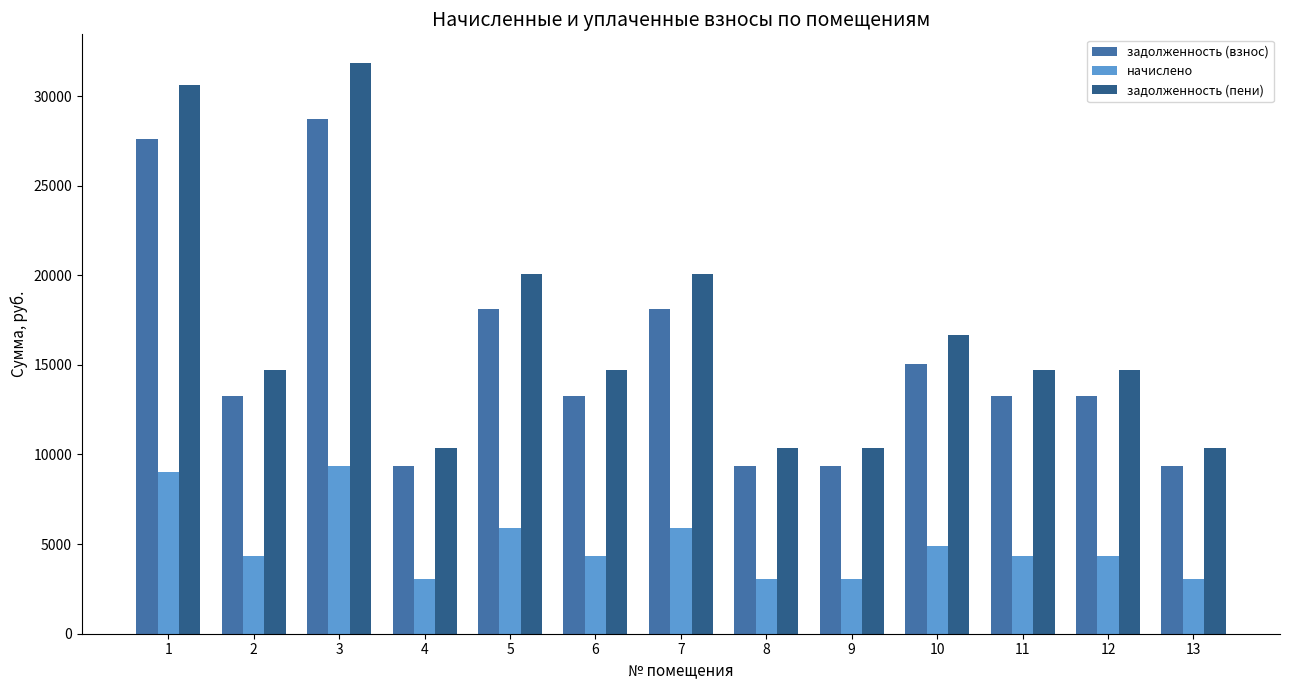

Rank the series at 13 from highest to lowest value.

задолженность (пени), задолженность (взнос), начислено